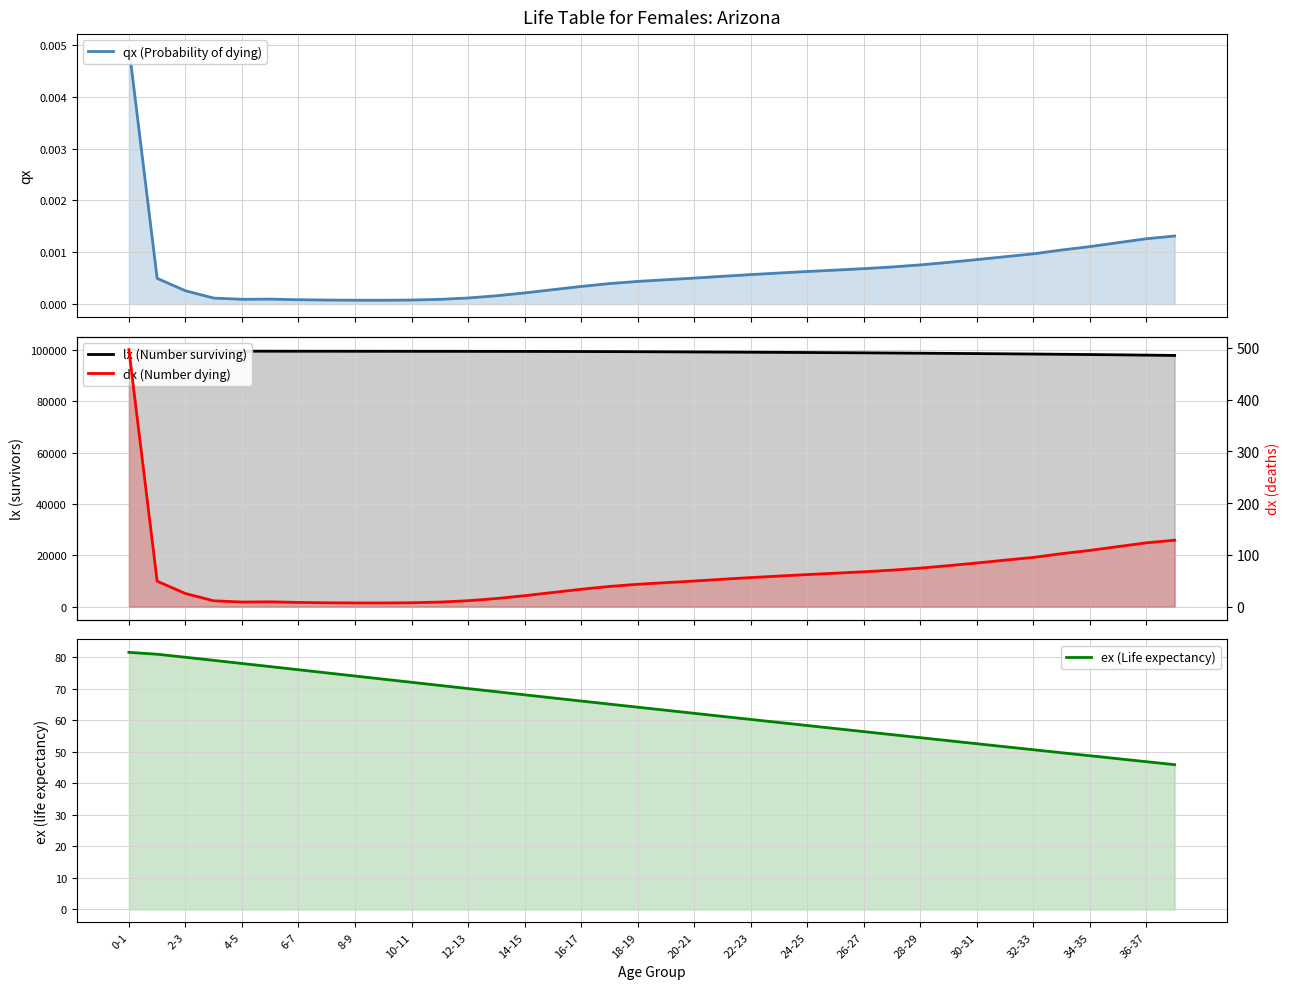

What is the label of the 26th point from the left?

25